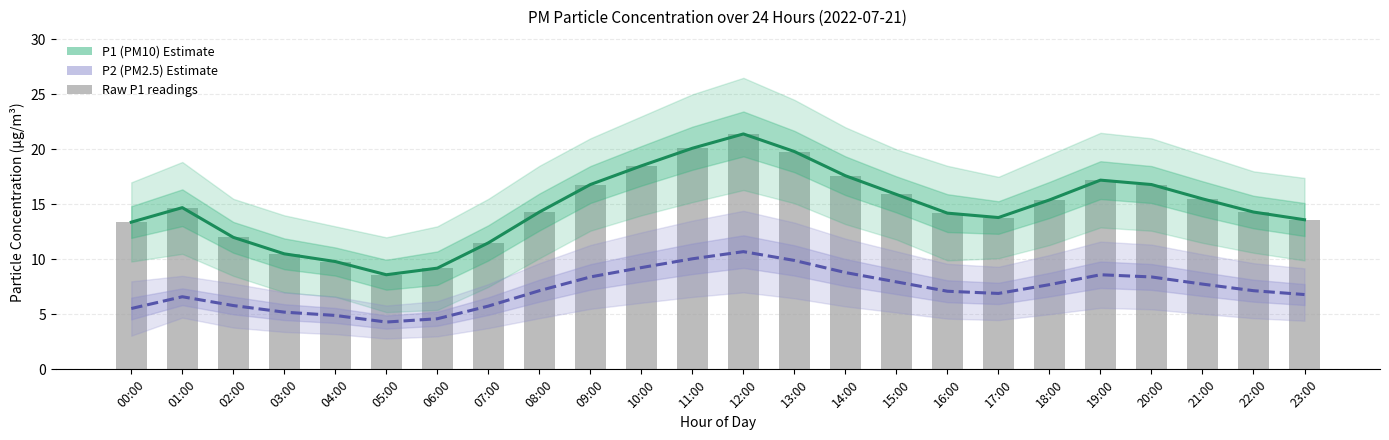

What is the sum of the P1 (PM10) Estimate values at 03:00 and 02:00?

22.5